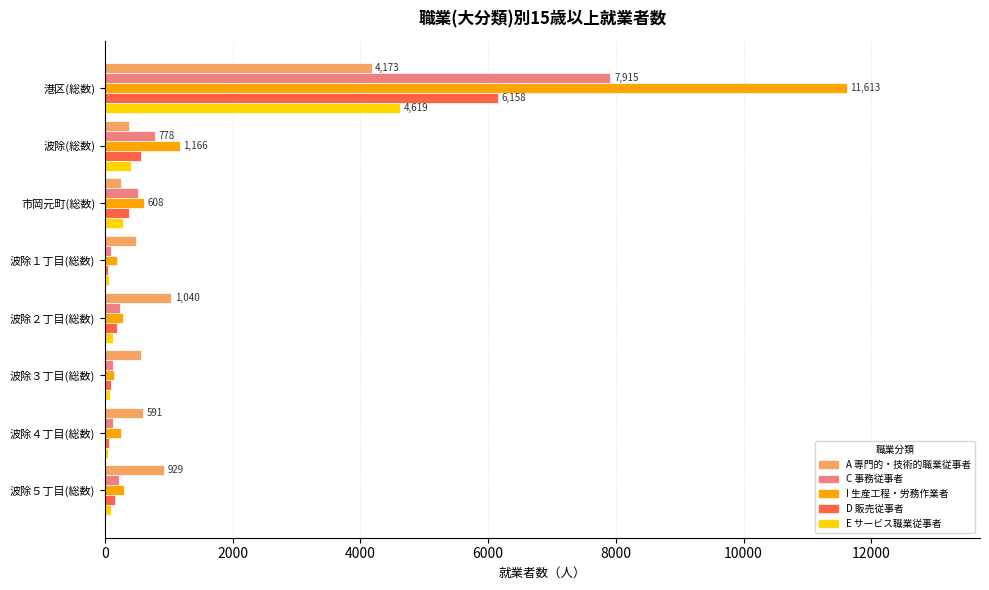

What is the greatest value displayed?

11613